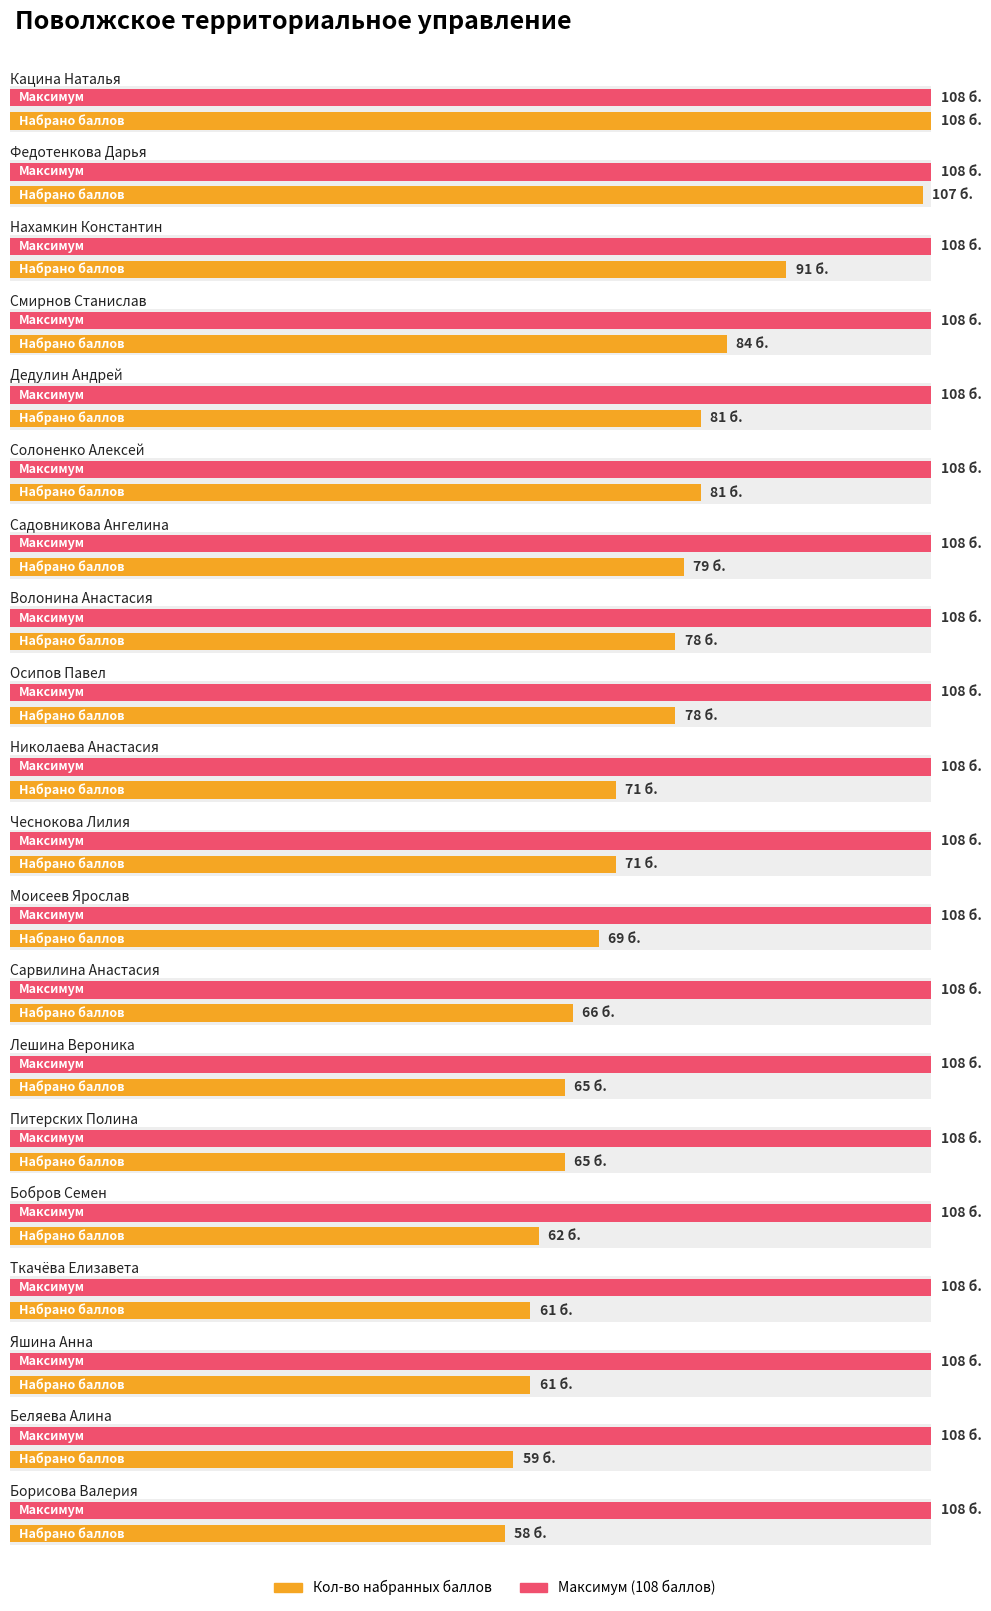

Count the number of values greater than 71.

9